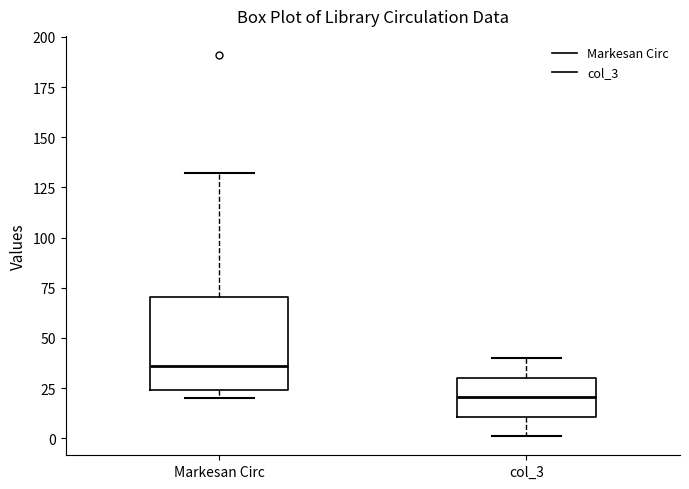

Reading left to right, transcribe this box plot: for each box, give where its median line is, the range the box spans, and where its two whiskers end, as read against the y-axis. The values are not printed on the chart, so give them approximately, as read against the axis.

Markesan Circ: median 35, box 25 to 70, whiskers 20 to 130
col_3: median 20, box 10 to 30, whiskers 0 to 40